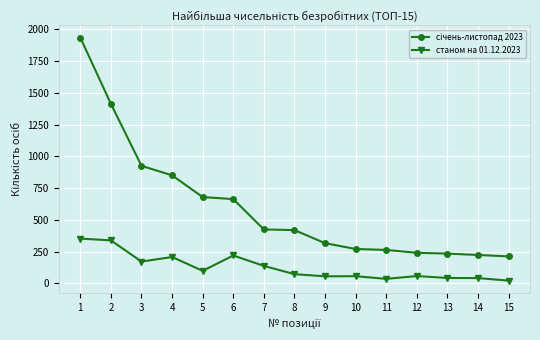

What is the maximum value shown in the chart?

1936